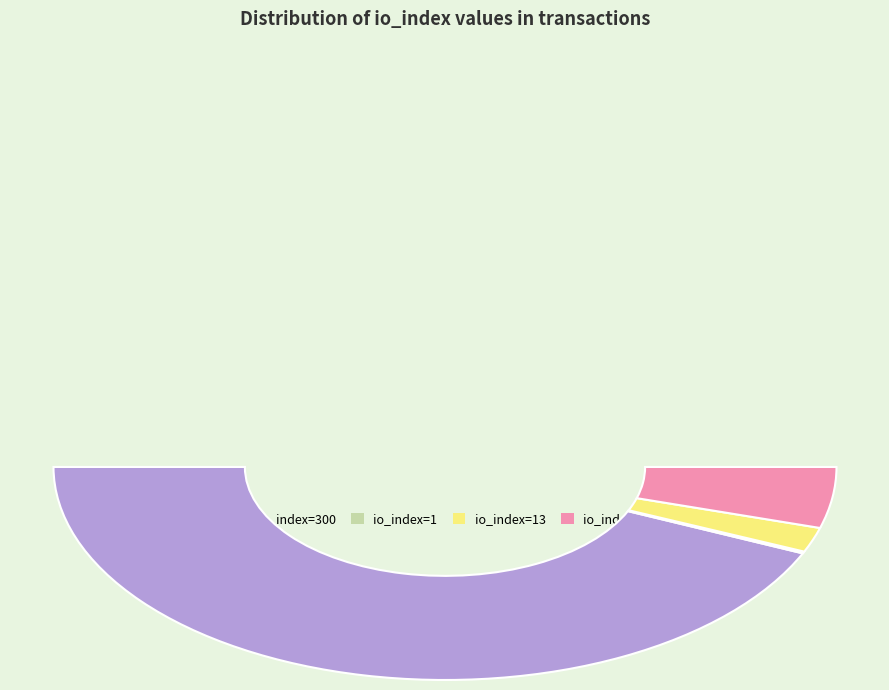

What is the change in value from io_index=300 to io_index=13?

-287